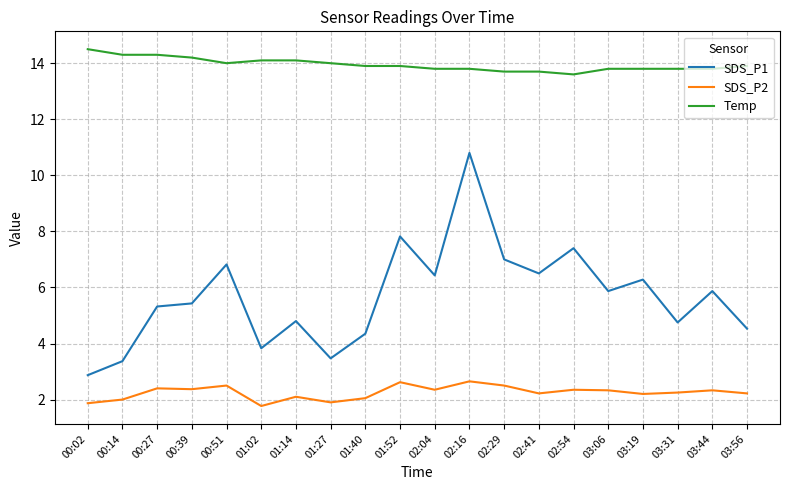

Which series has the largest range (max minus min)?

SDS_P1